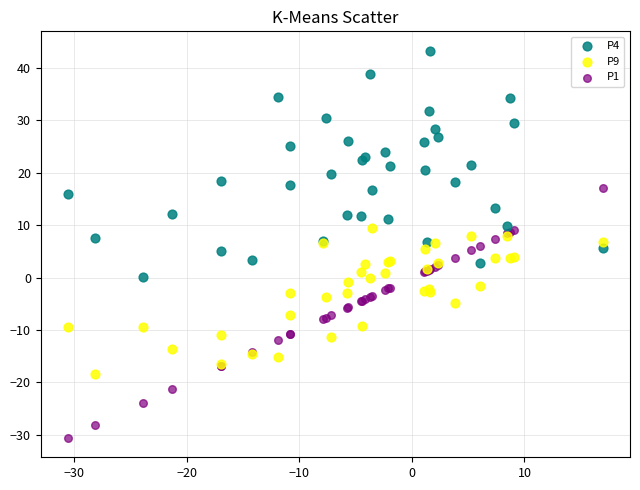

What is the X range (max minus min) for the scatter plot?

47.6